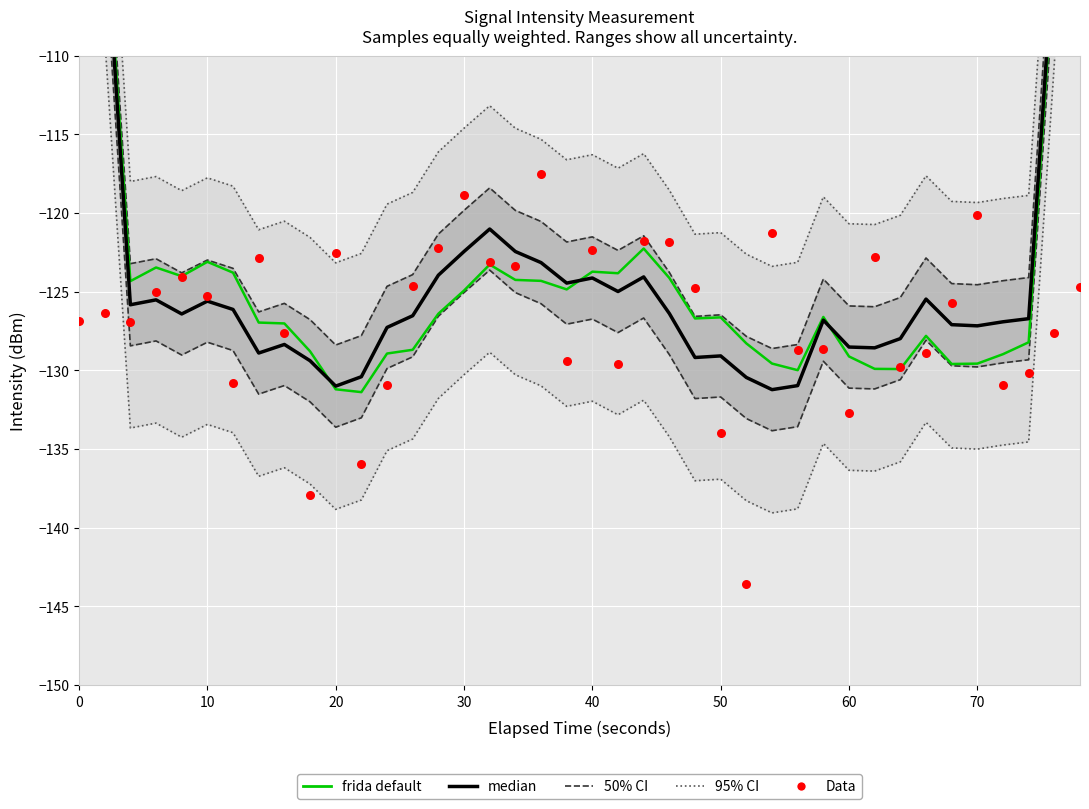

Which series contains the highest Y value?

95% CI